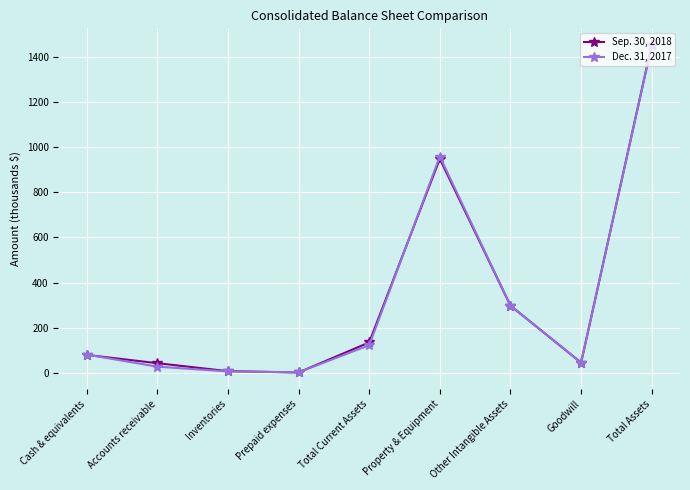

What is the label of the 7th point from the left?

Other Intangible Assets